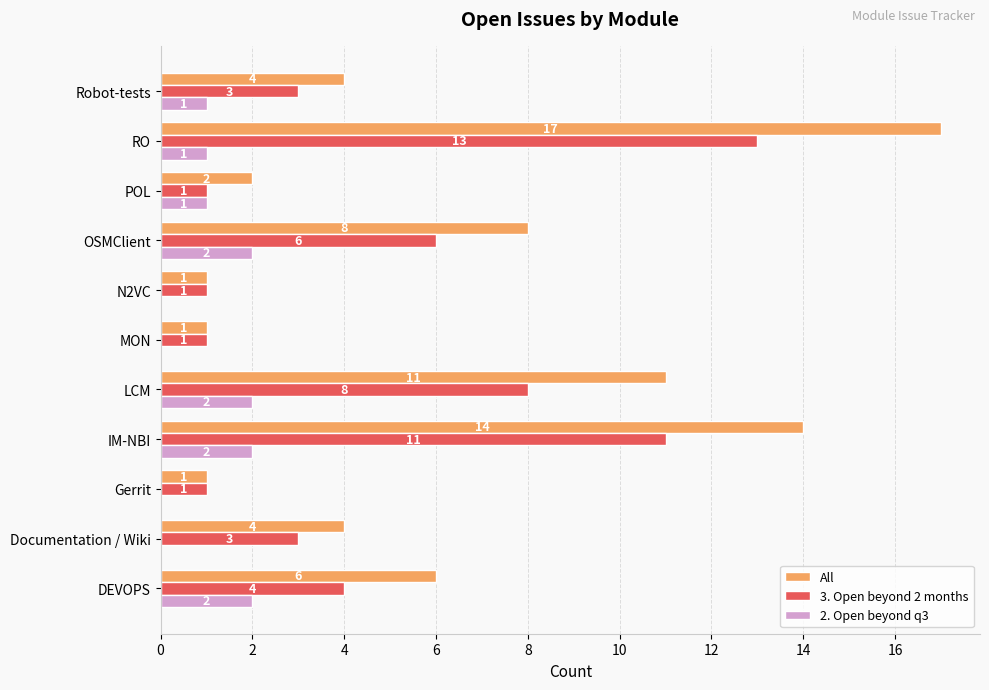

How many 2. Open beyond q3 values are between 0 and 2?

11